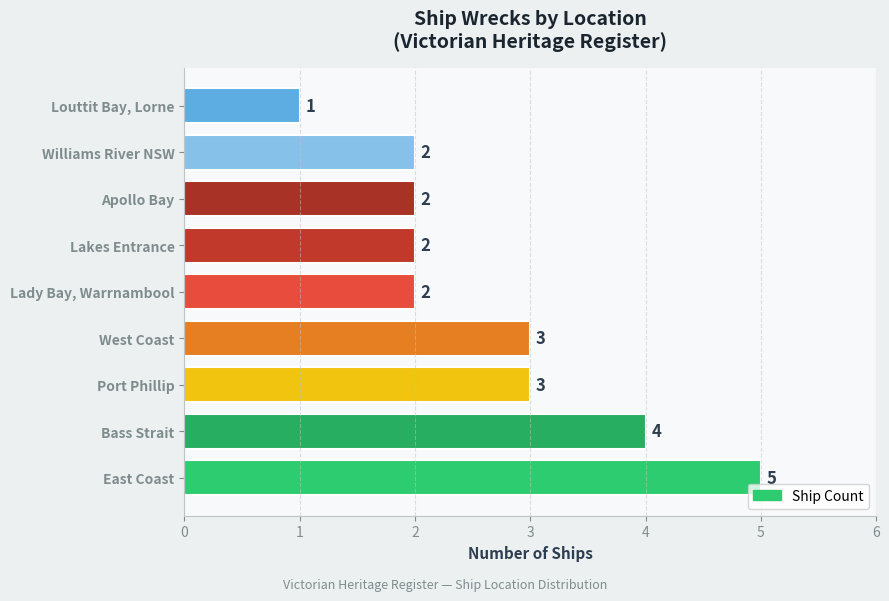

True or false: the data shows 1 at Port Phillip.

False